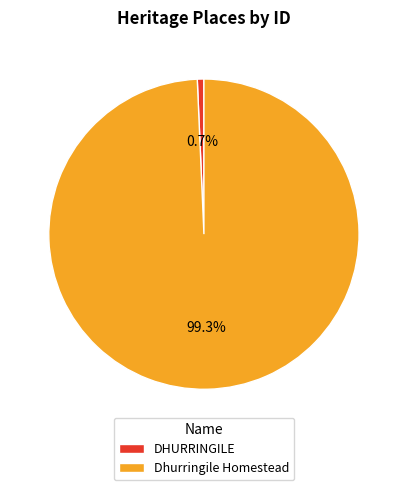

Is the sum of Dhurringile Homestead and DHURRINGILE greater than half?

Yes